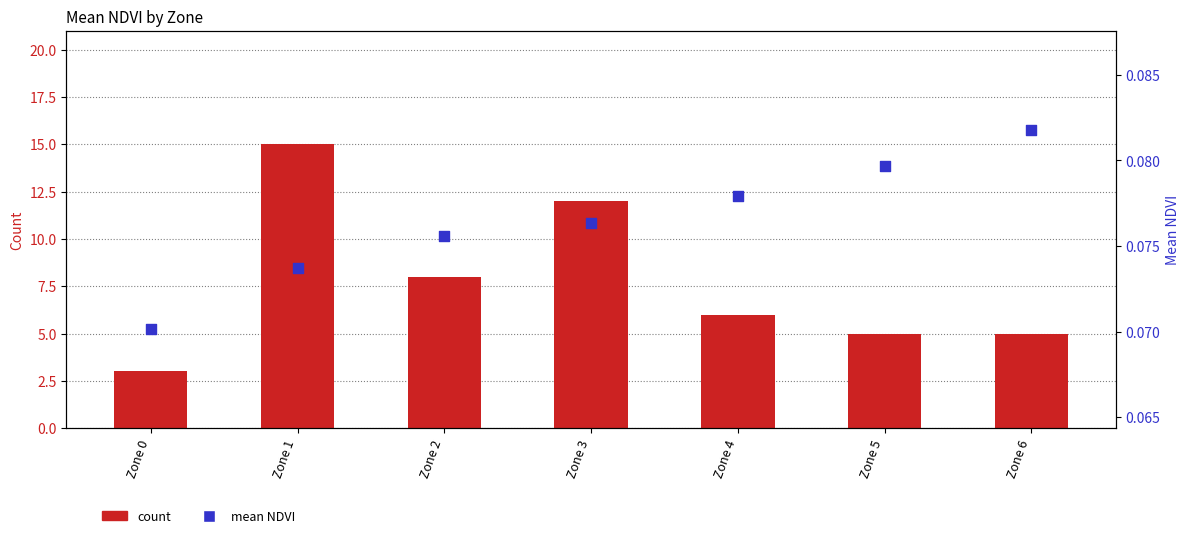

At how many categories does at least one series exceed 1?

7